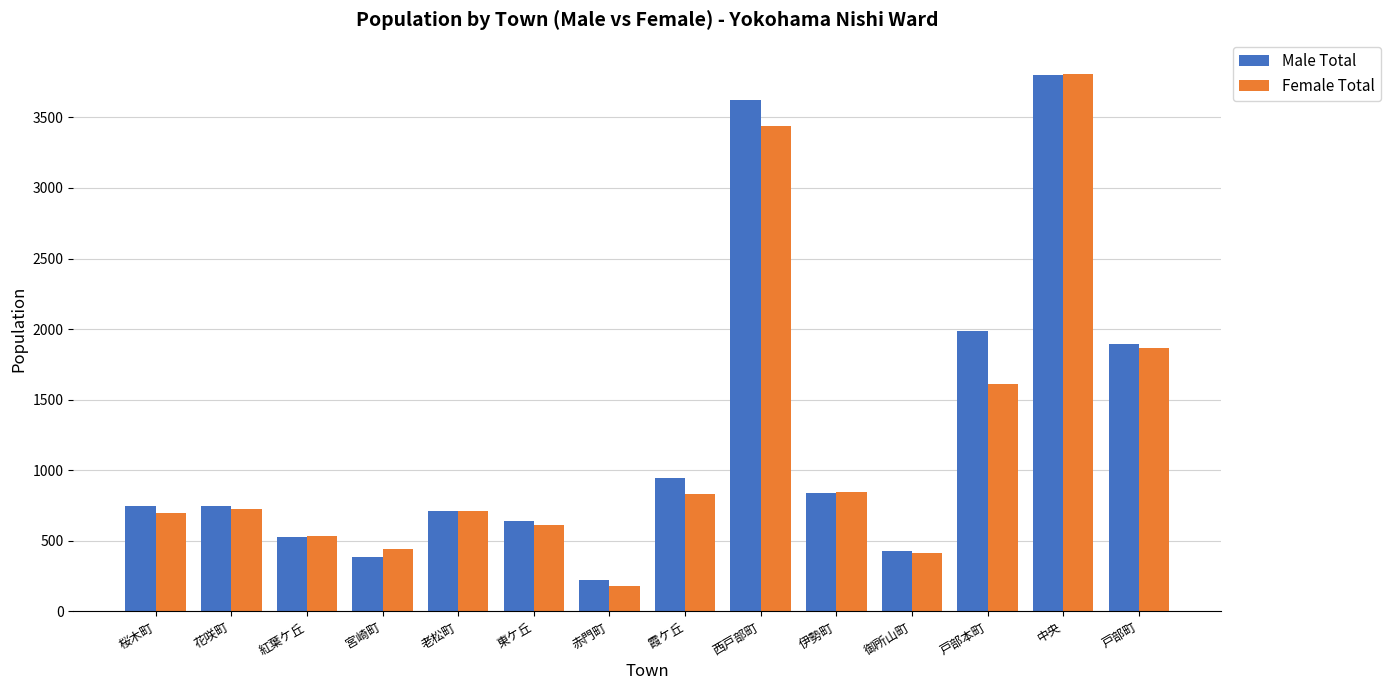

What is the greatest value displayed?

3809